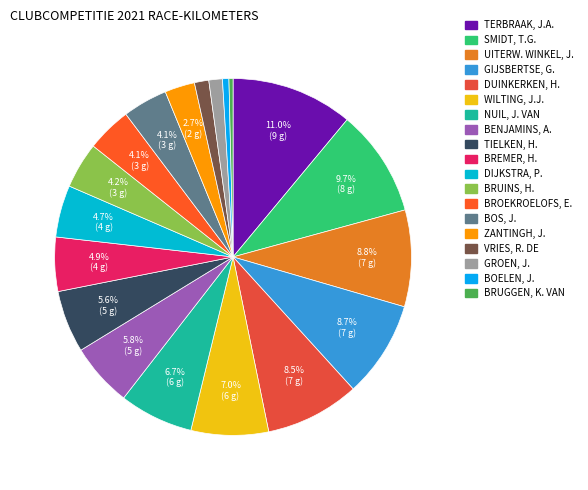

How many segments does this pie chart have?

19